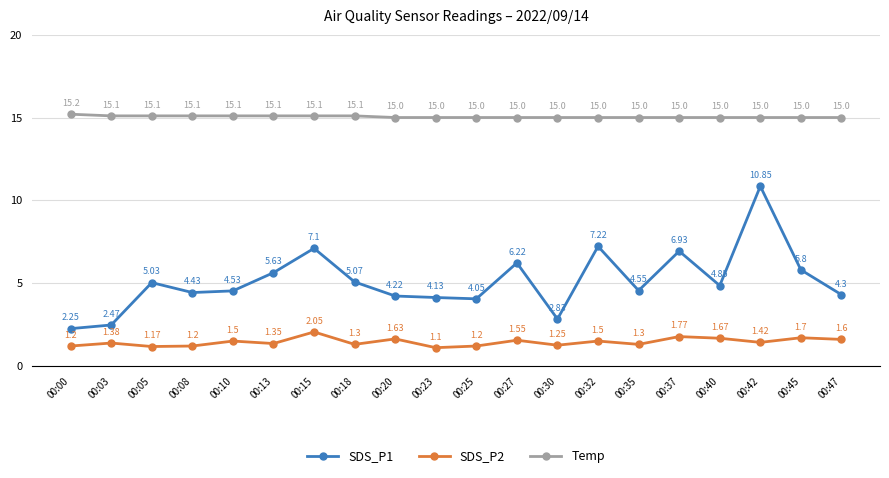

What is the sum of all Temp values?

300.9